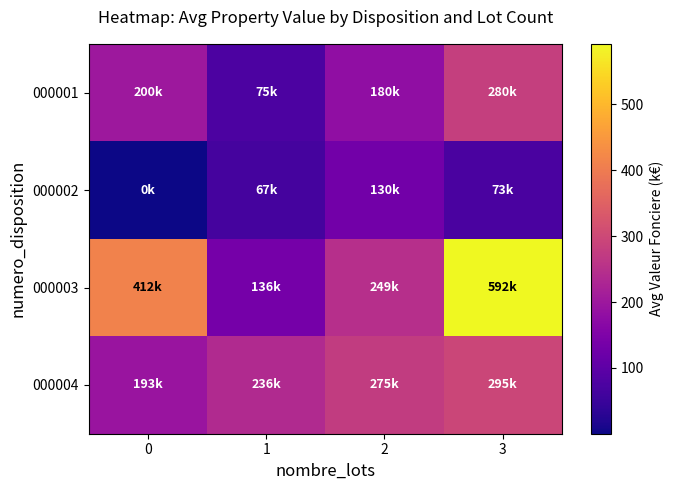

What is the difference between the highest and lowest values at 3?

519.0